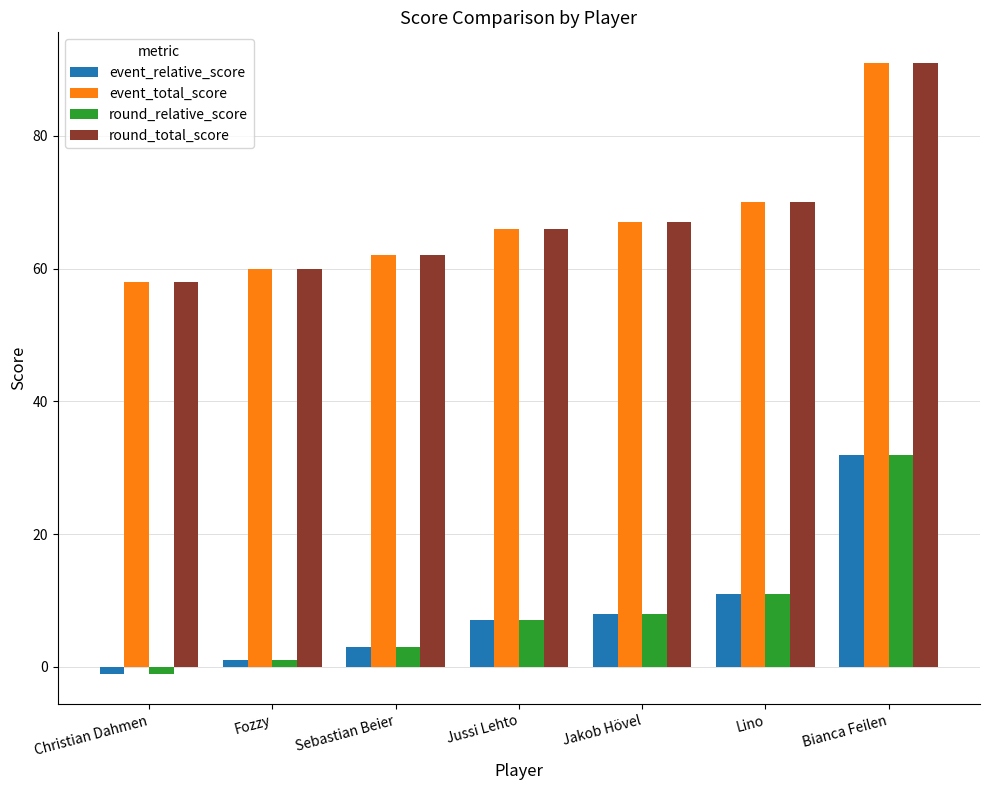

The round_total_score series shows 66 at Jussi Lehto. True or false?

True